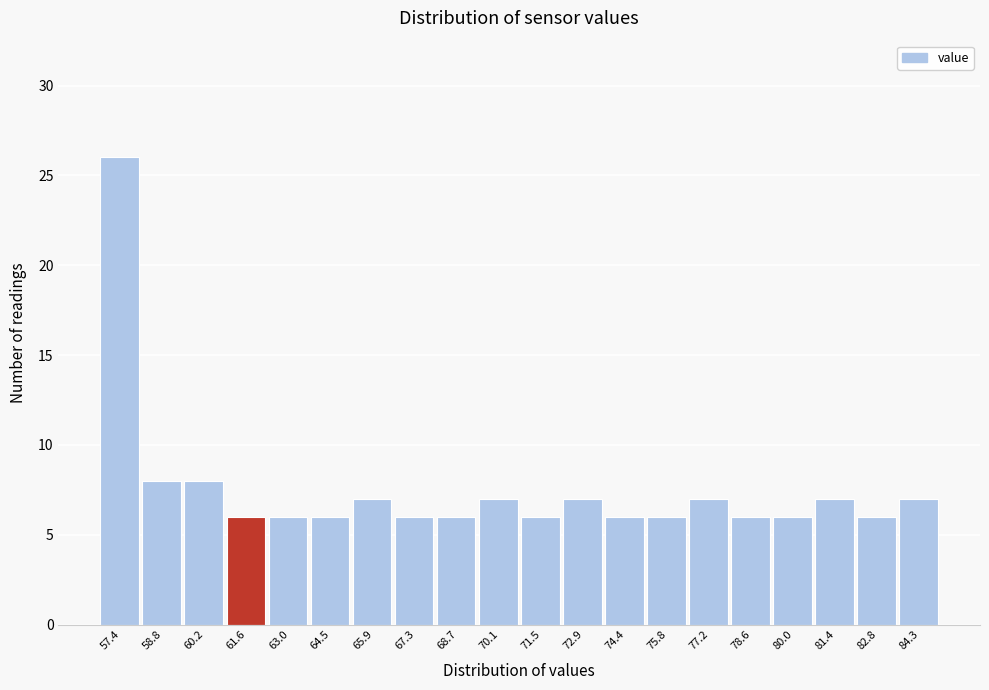

Reading right to left, what are all the values shown in this chart?

7	6	7	6	6	7	6	6	7	6	7	6	6	7	6	6	6	8	8	26